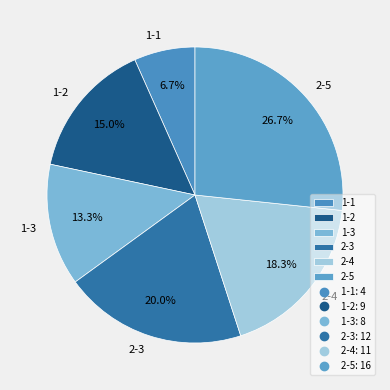

How much of the chart is everything except 1-2?

85.0%